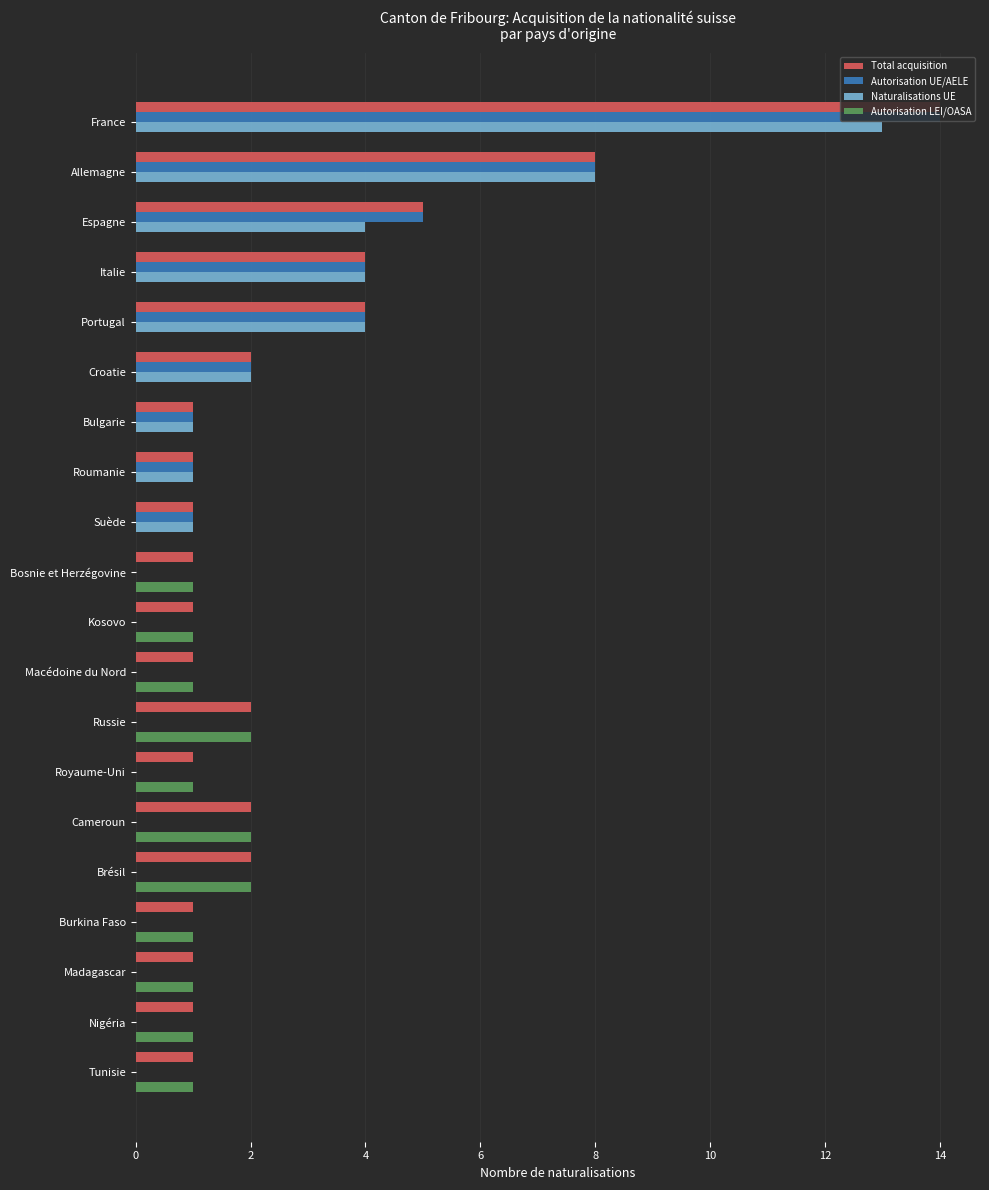

Which series has the largest total across all categories?

Total acquisition